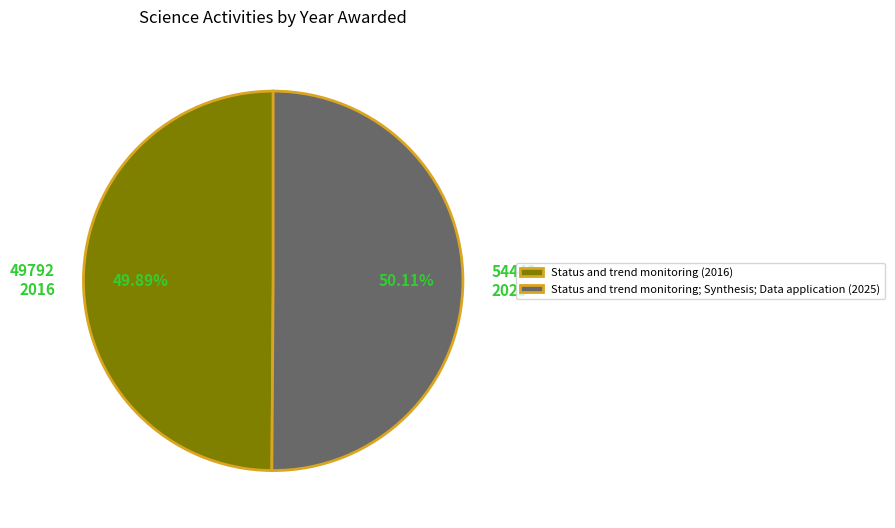

Do 54442 2025 and 49792 2016 together represent more than half of the pie?

Yes